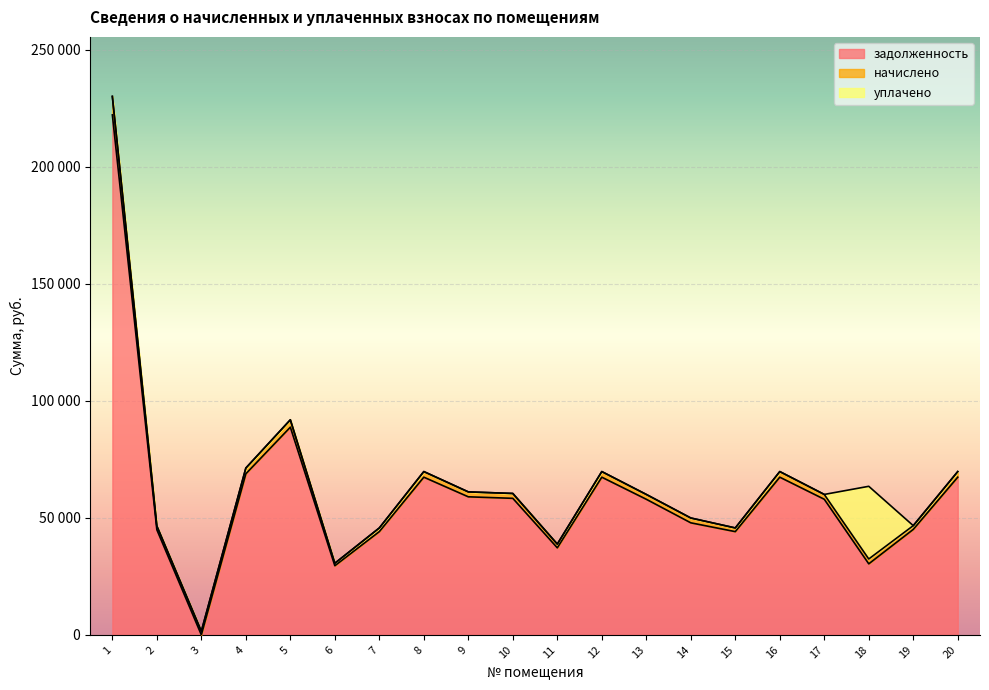

Count the number of data series in this chart.

3